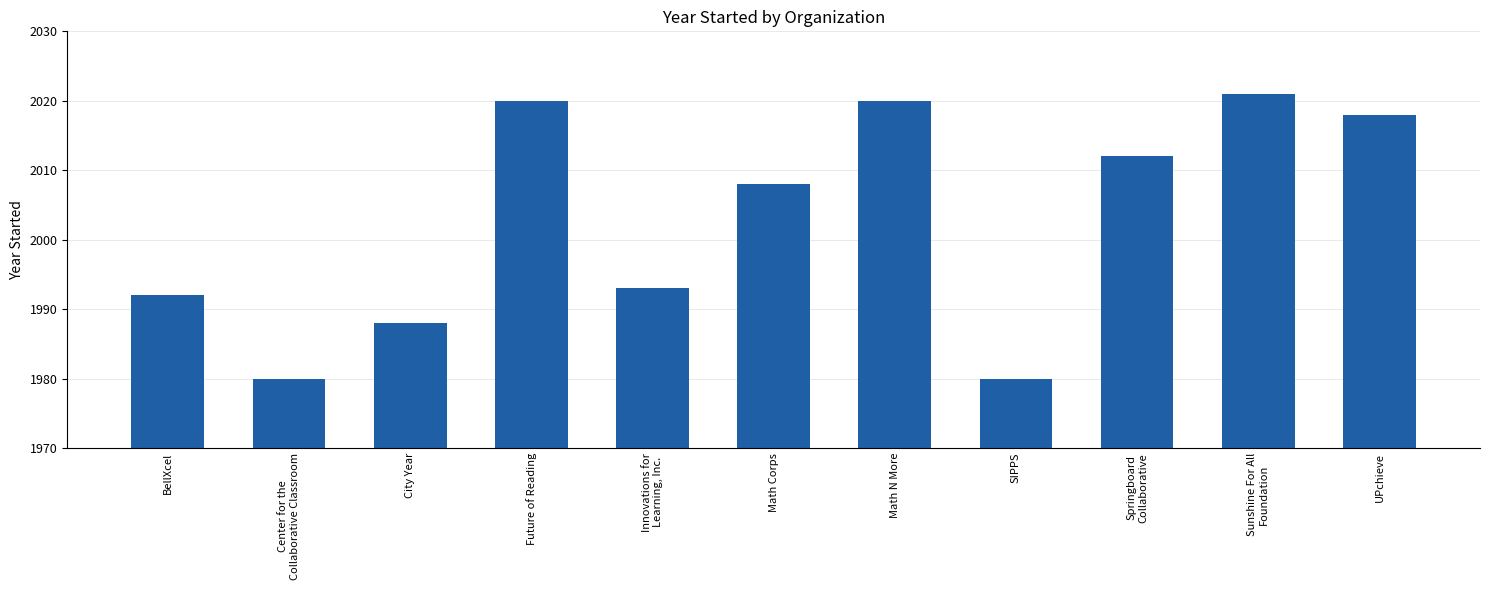

The chart shows a value of 2018 at UPchieve. True or false?

True